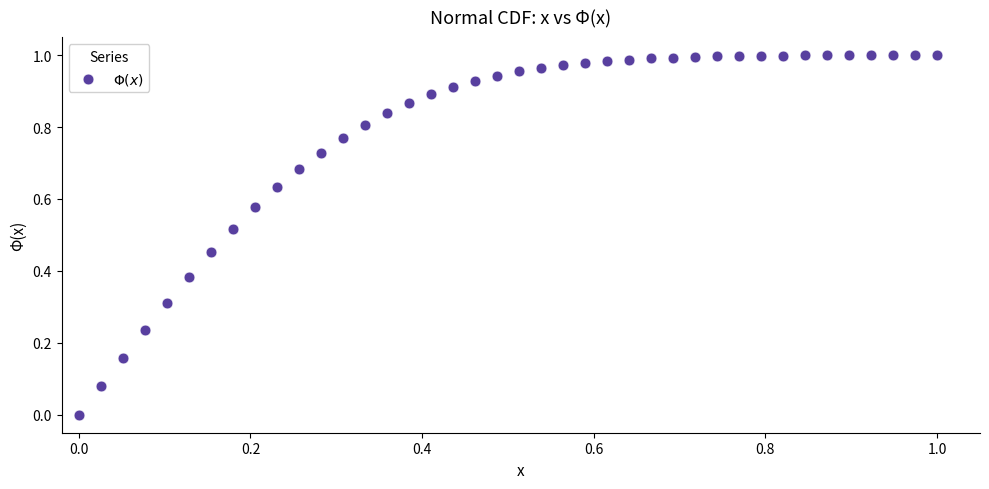

Count the number of points in this scatter plot.

40